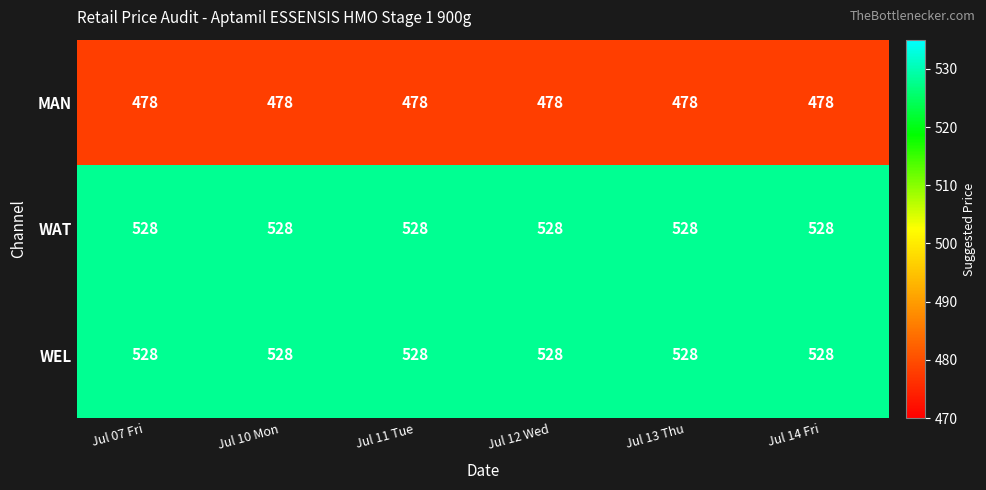

What is the total value across all series at Jul 07 Fri?

1534